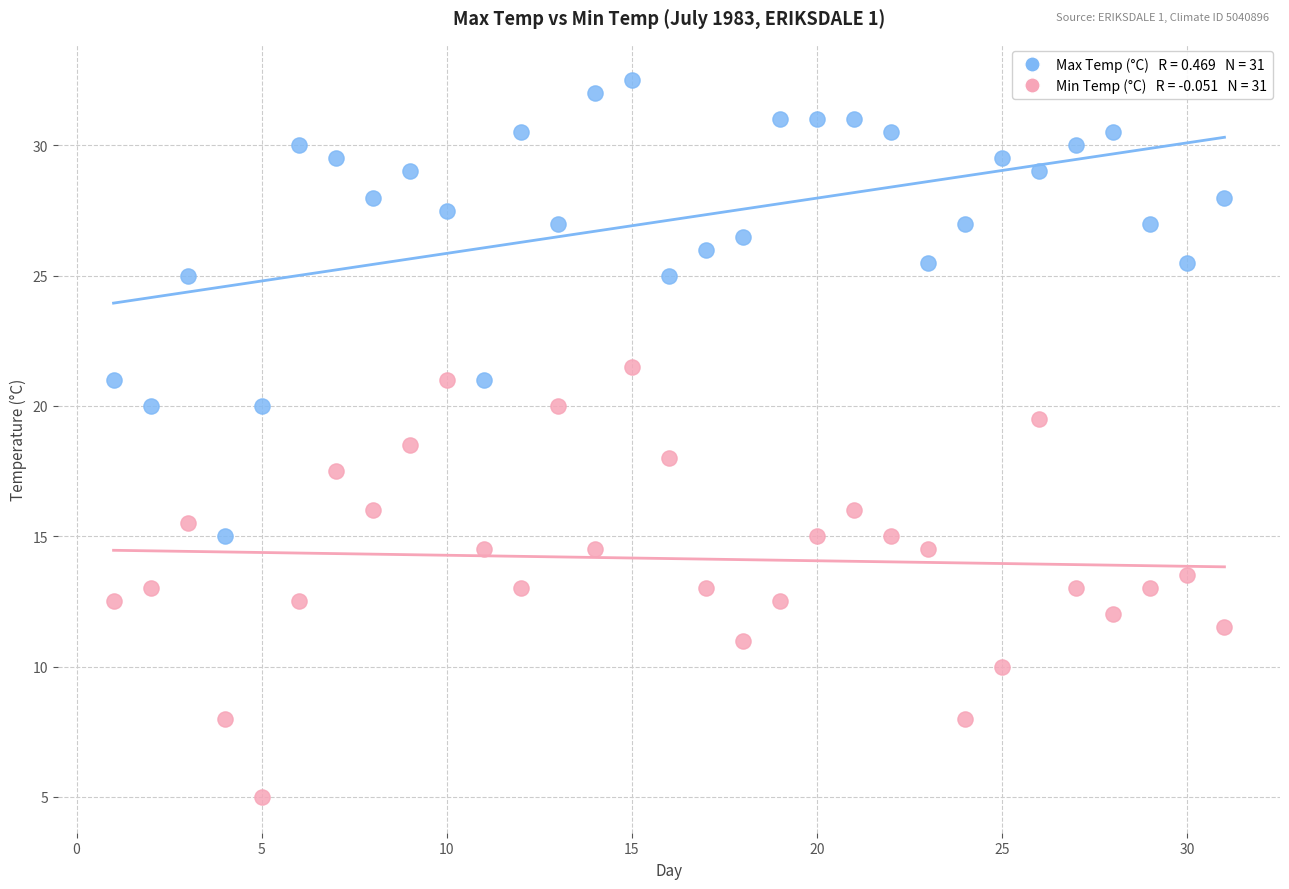

Across all data points, what is the range of Y values (max minus min)?

27.5